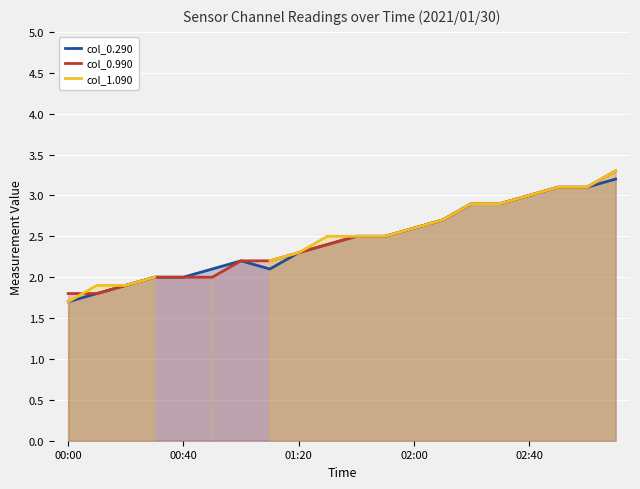

True or false: col_1.090 and col_0.290 cross at least once.

False